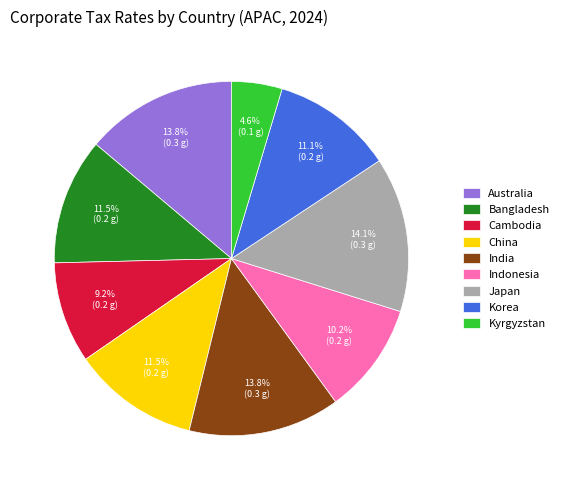

What percentage is the India slice, to the nearest percent?

14%